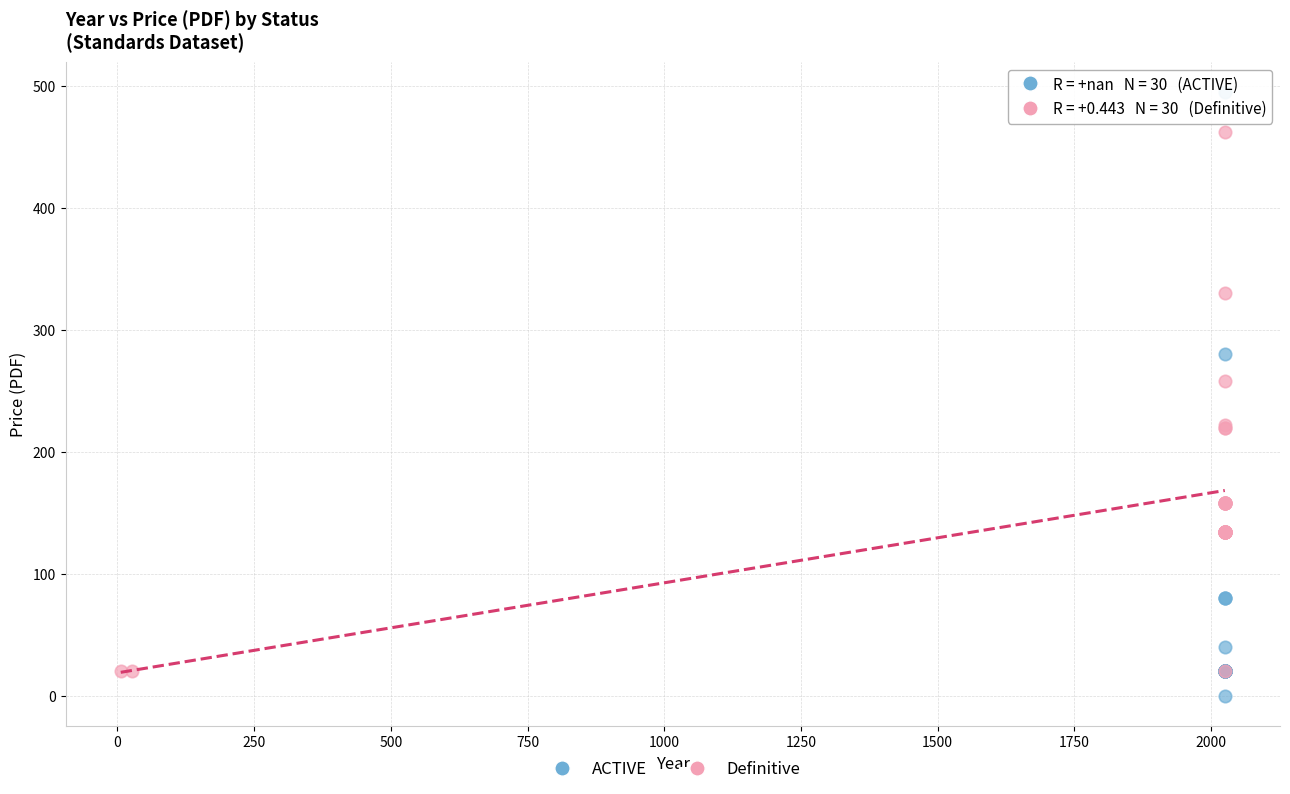

Which series contains the highest Y value?

ACTIVE